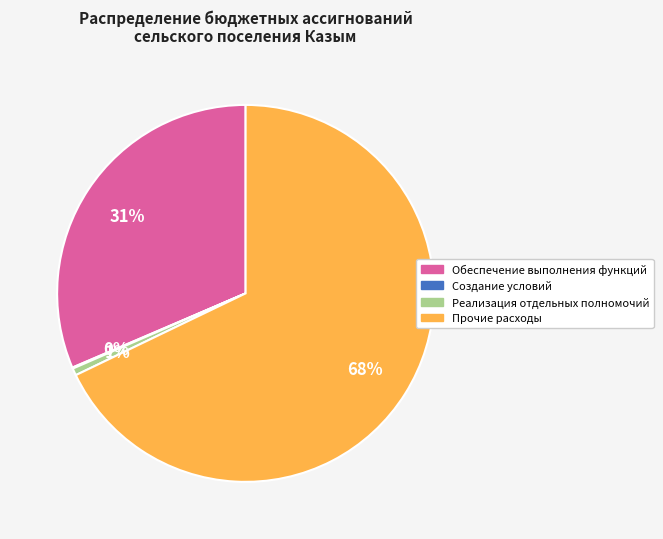

To the nearest percent, what is the average slice percentage?

25%